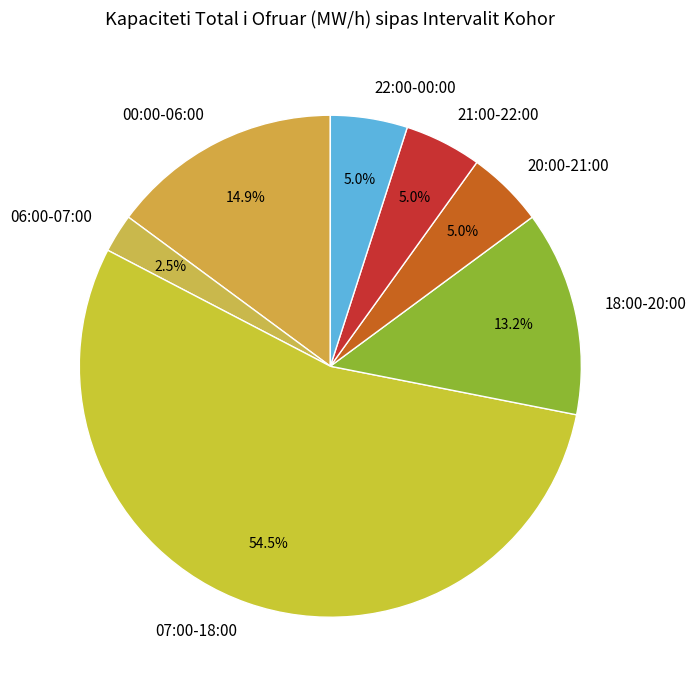

Is there a majority slice in this chart?

Yes